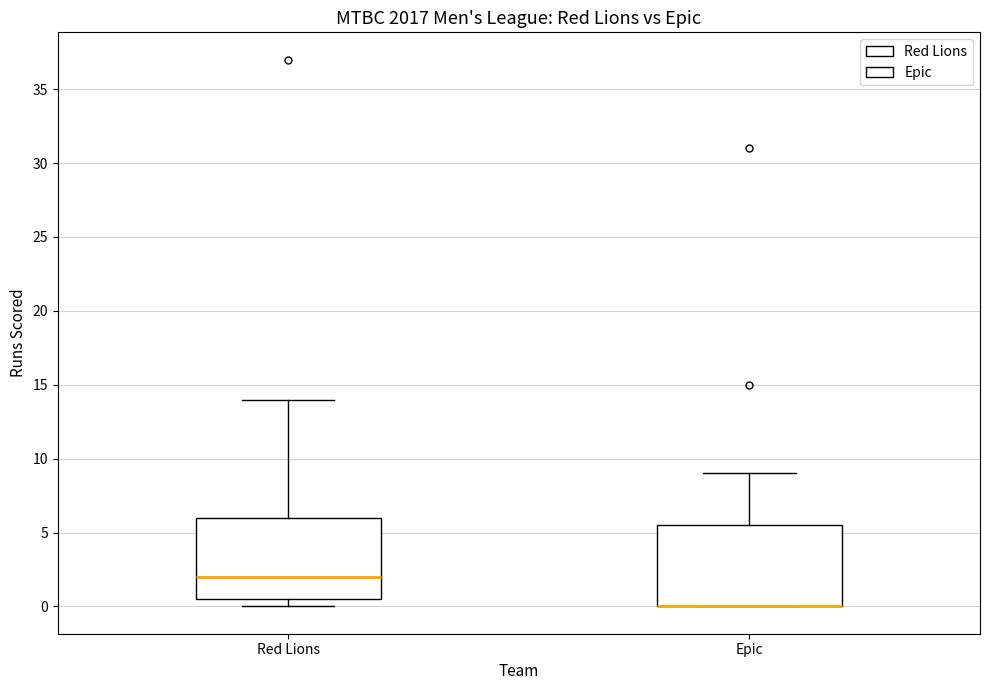

Where does the upper whisker of the box for Epic end on the y-axis? The values are not printed on the chart, so give them approximately, as read against the axis.

9.0